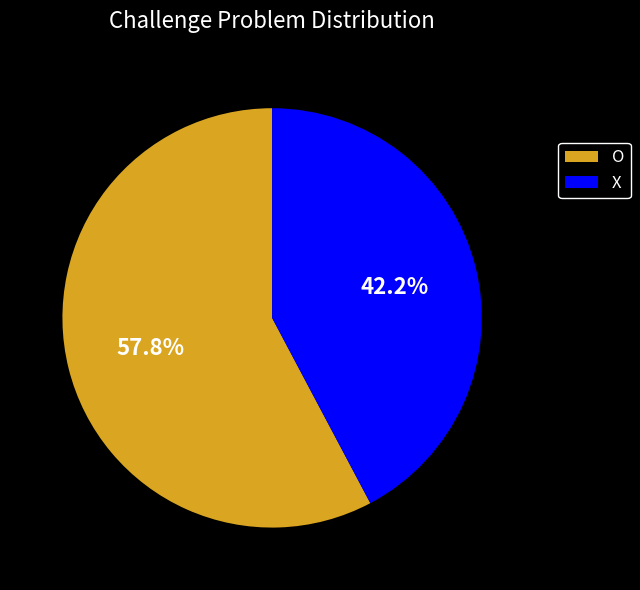

Approximately how many times larger is the value at O compared to X?

1.4